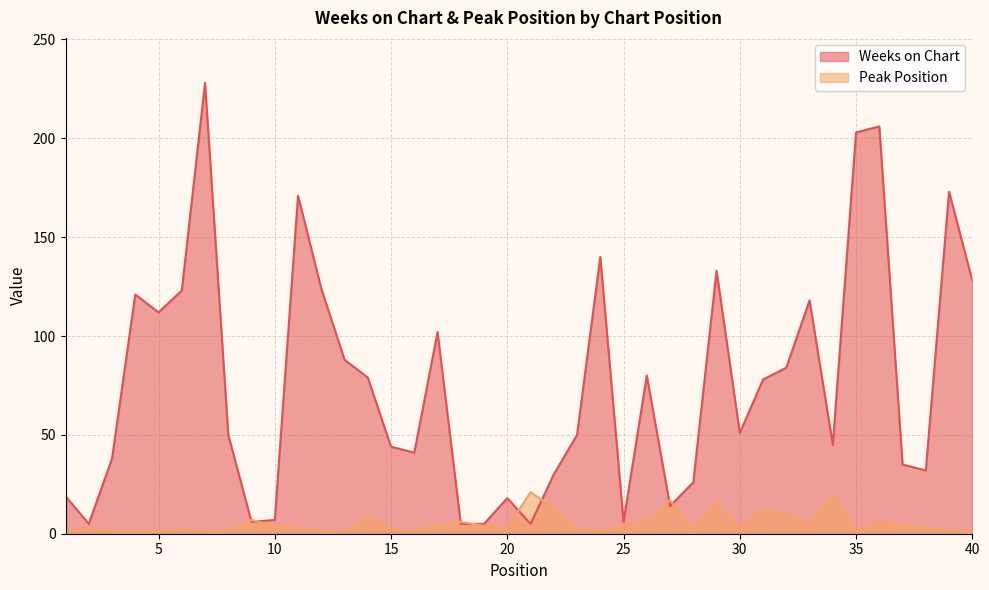

Which series changed the most between 8 and 35?

Weeks on Chart